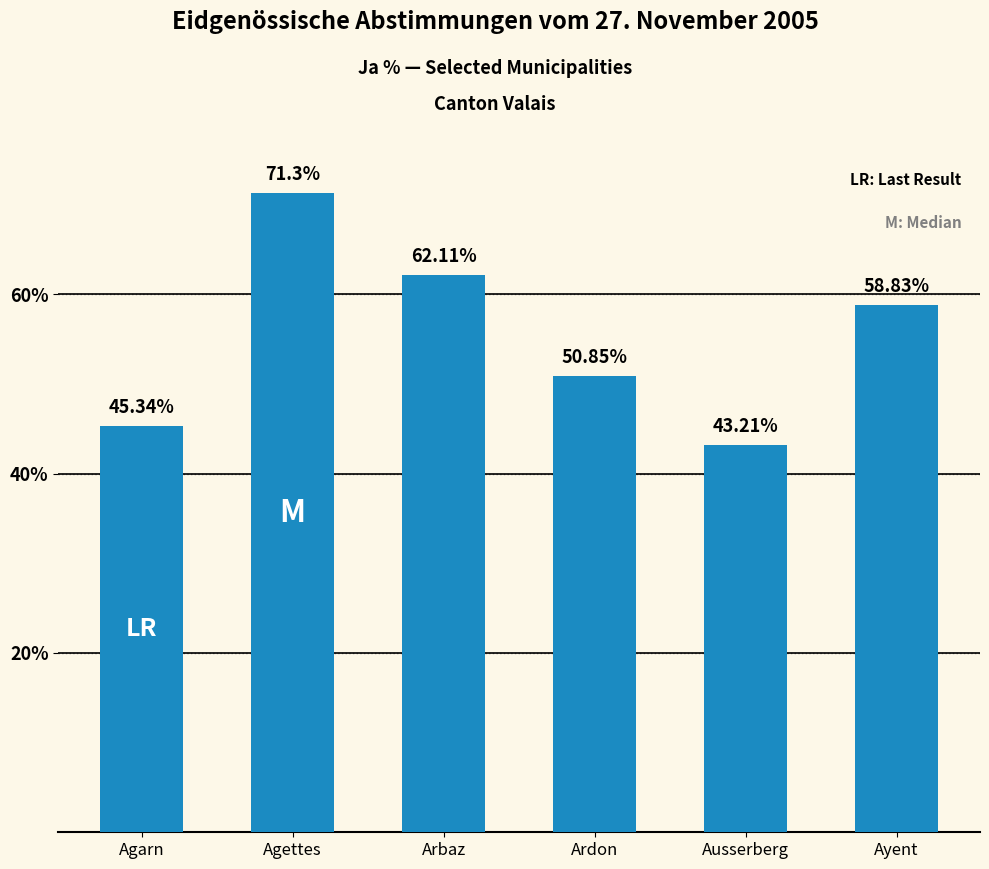

True or false: the data shows 94.0 at Ayent.

False